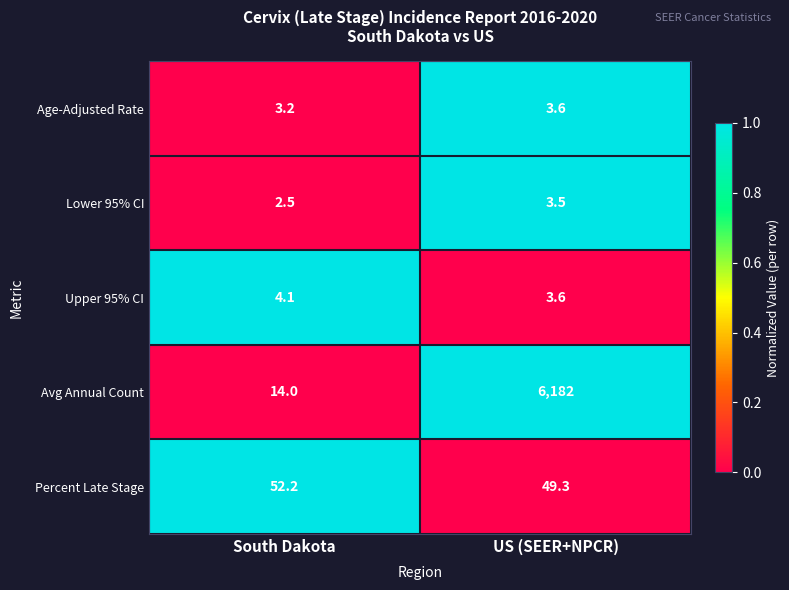

The value of Percent Late Stage at South Dakota is 52.2. True or false?

True